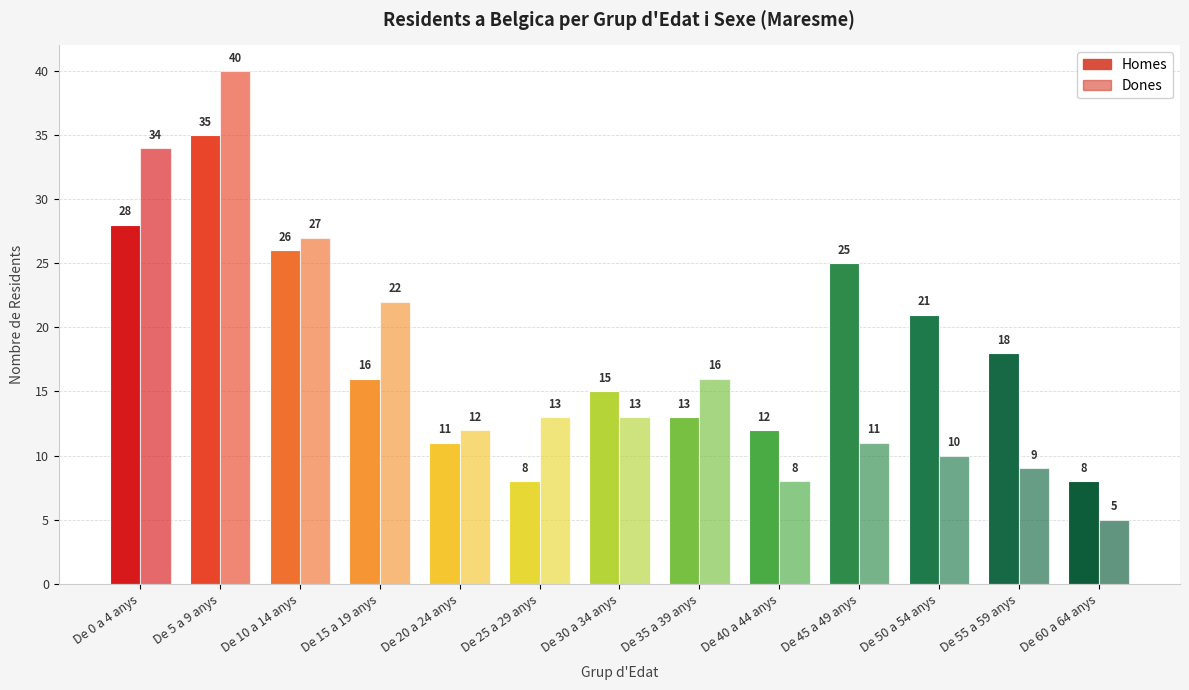

The value of Dones at De 20 a 24 anys is 12. True or false?

True